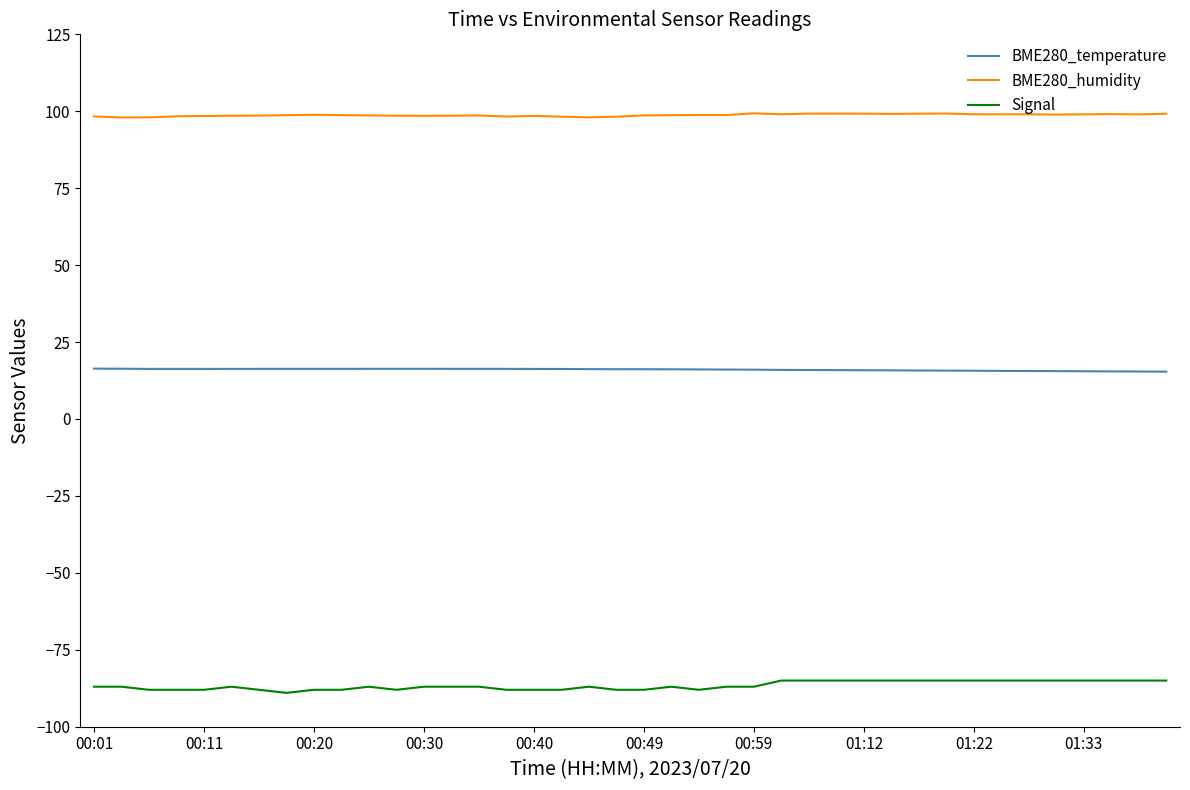

List the series in order of their peak value, highest first.

BME280_humidity, BME280_temperature, Signal